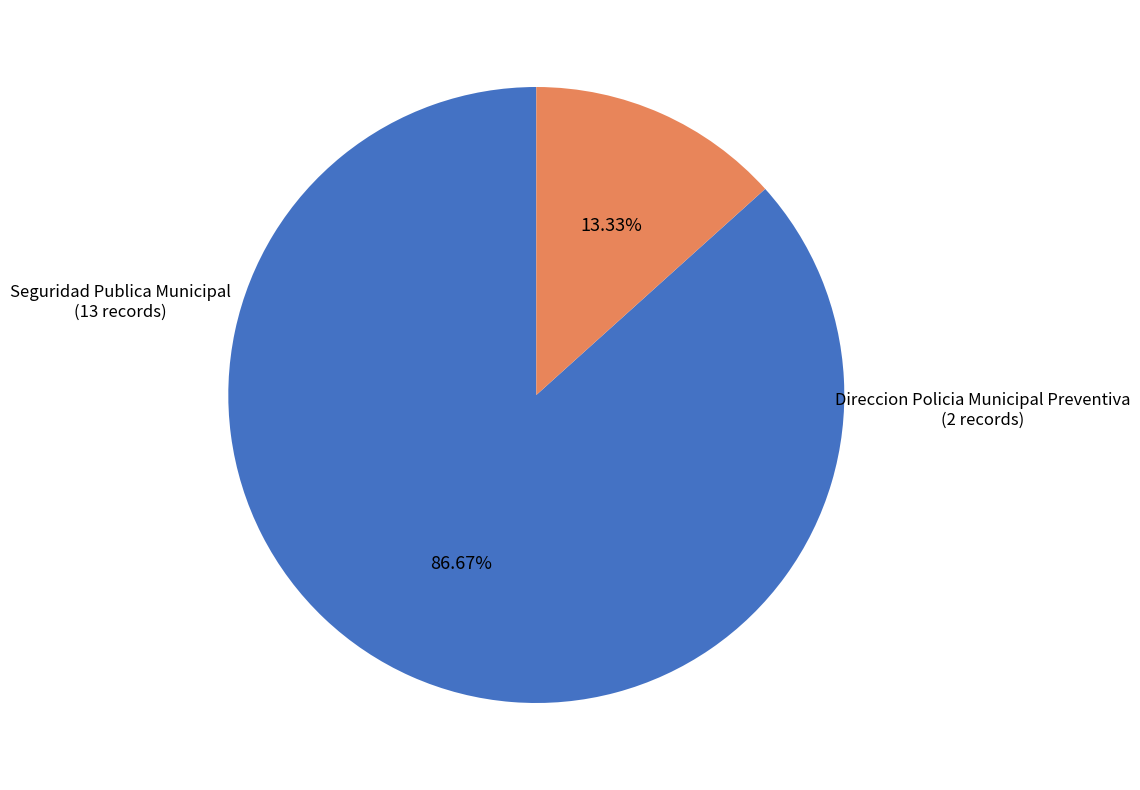

Is there a majority slice in this chart?

Yes